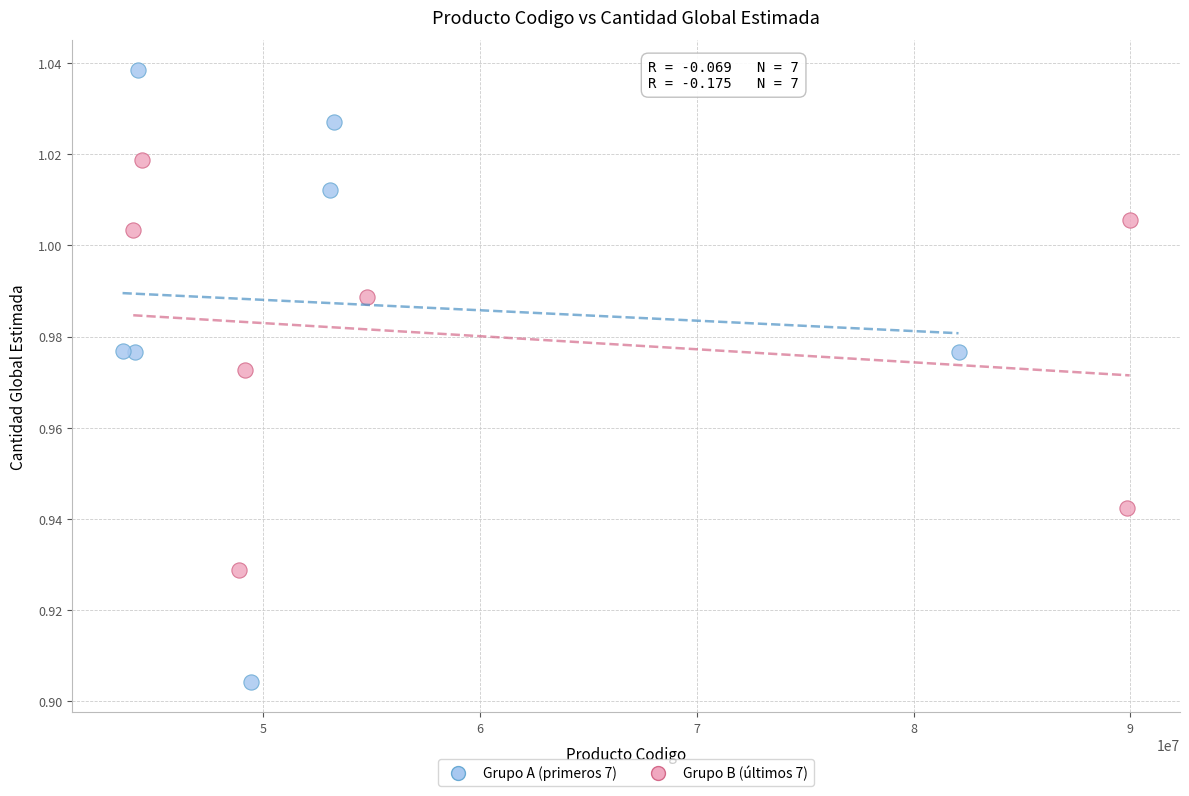

Which series contains the lowest Y value?

Grupo A (primeros 7)